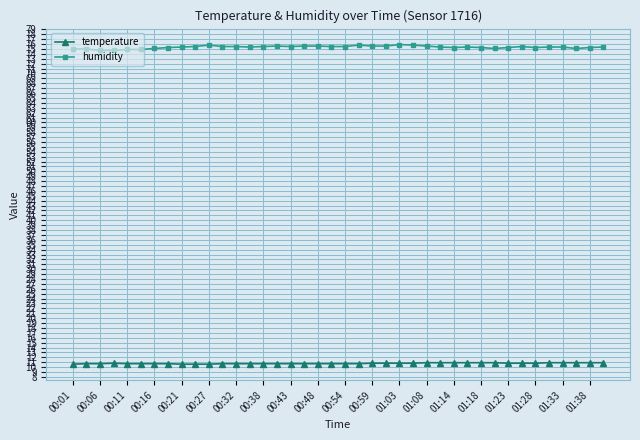

What is the value of the humidity point at the 40th from the left?

75.4